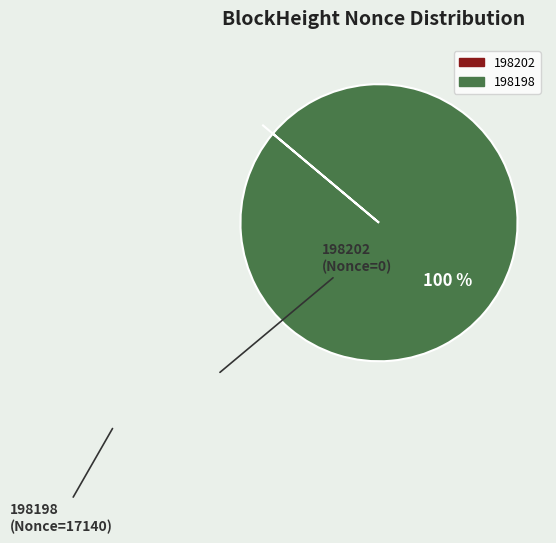

The 198198 slice represents 100% of the pie. True or false?

True